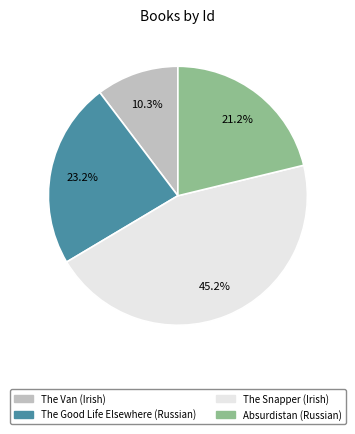

Is it true that The Snapper (Irish) is 38% of the pie?

False